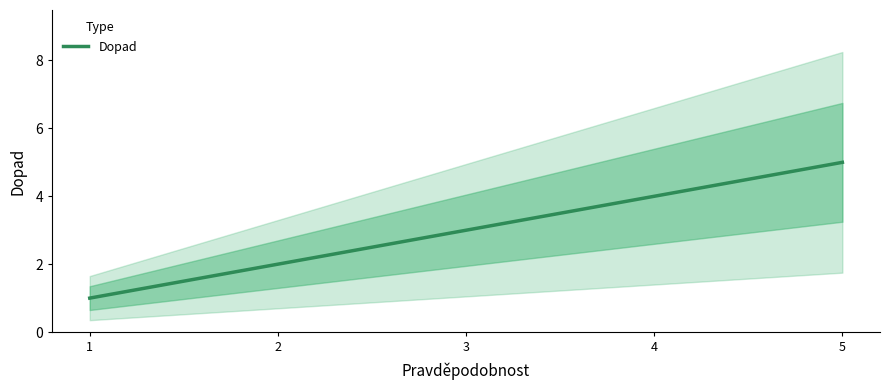

What is the change in value from 1 to 2?

+1